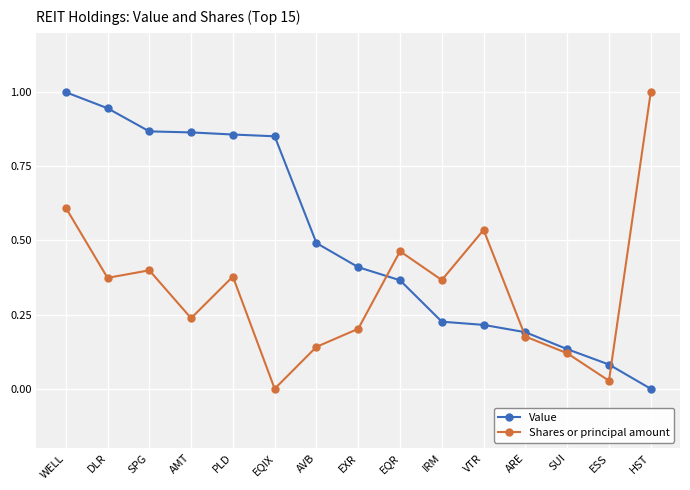

Is the value of Value at EQIX greater than the value of Shares or principal amount at ARE?

Yes